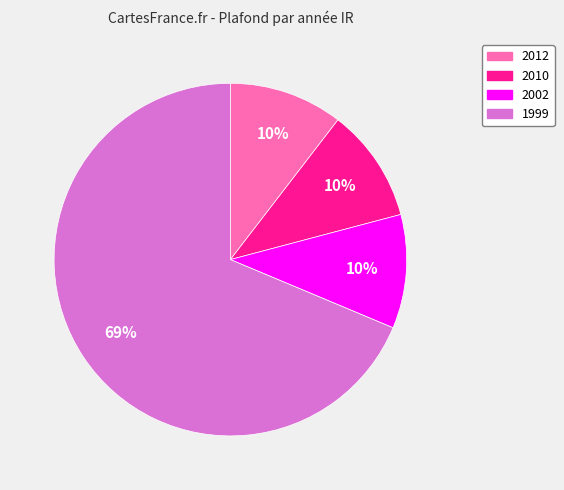

To the nearest percent, what is the average slice percentage?

25%